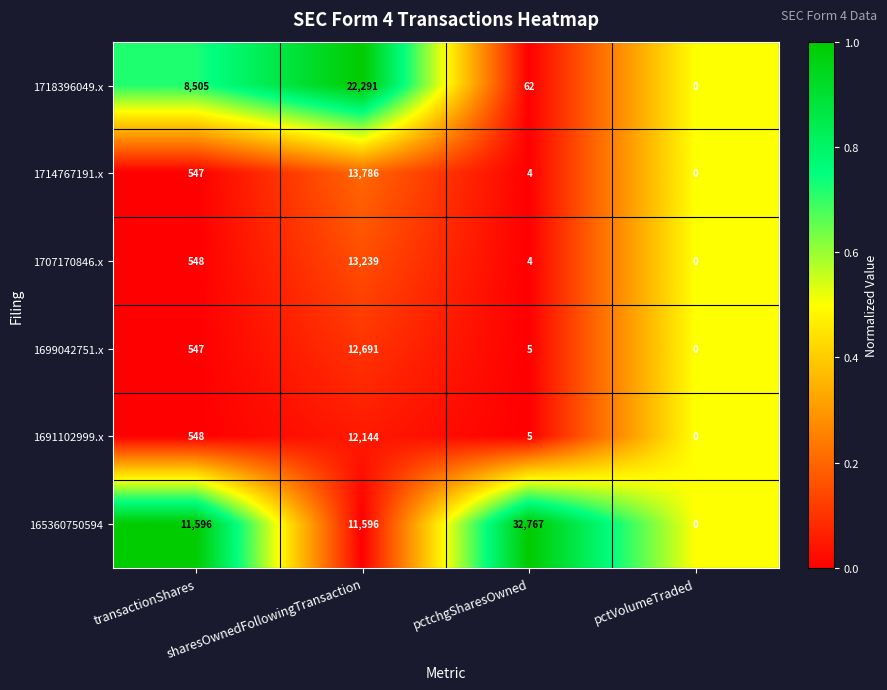

What is the difference between the second highest and second lowest values in the 1718396049.x series?

8443